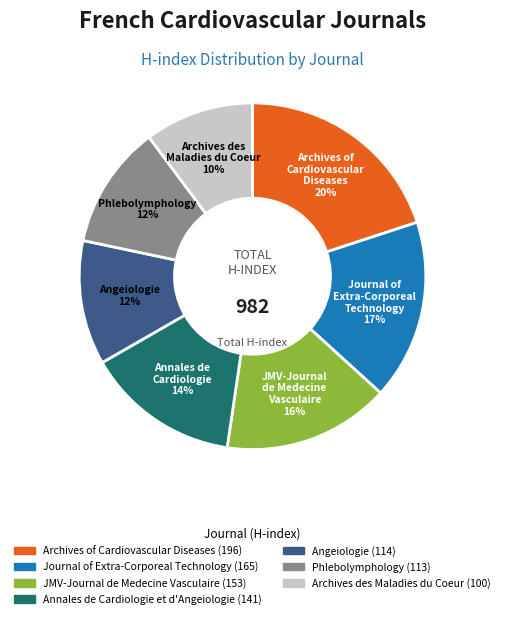

How many slices are in this pie chart?

7